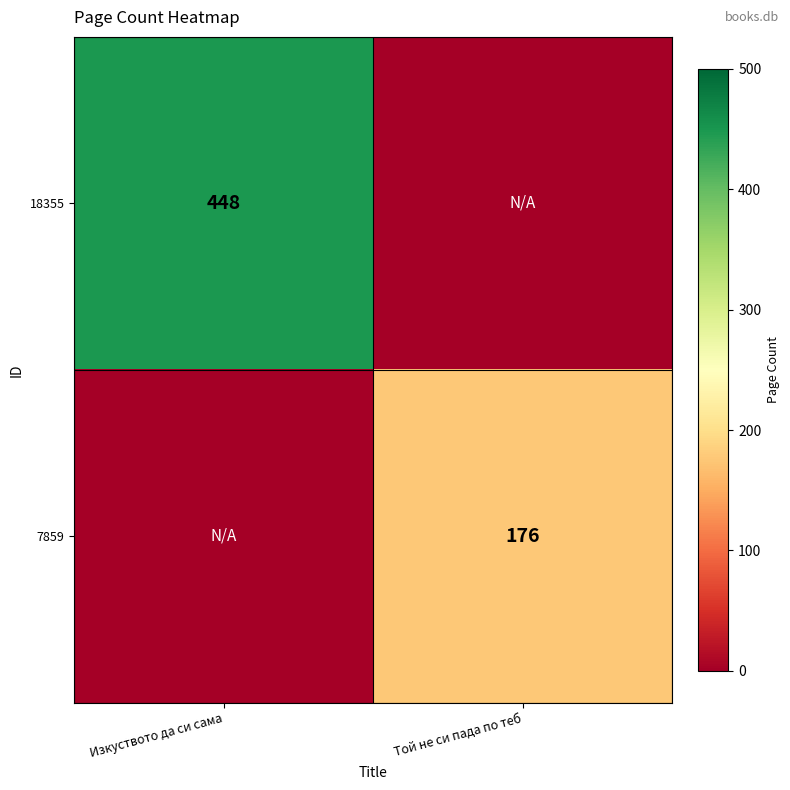

Is the value of 18355 at Изкуството да си сама greater than the value of 7859 at Той не си пада по теб?

Yes